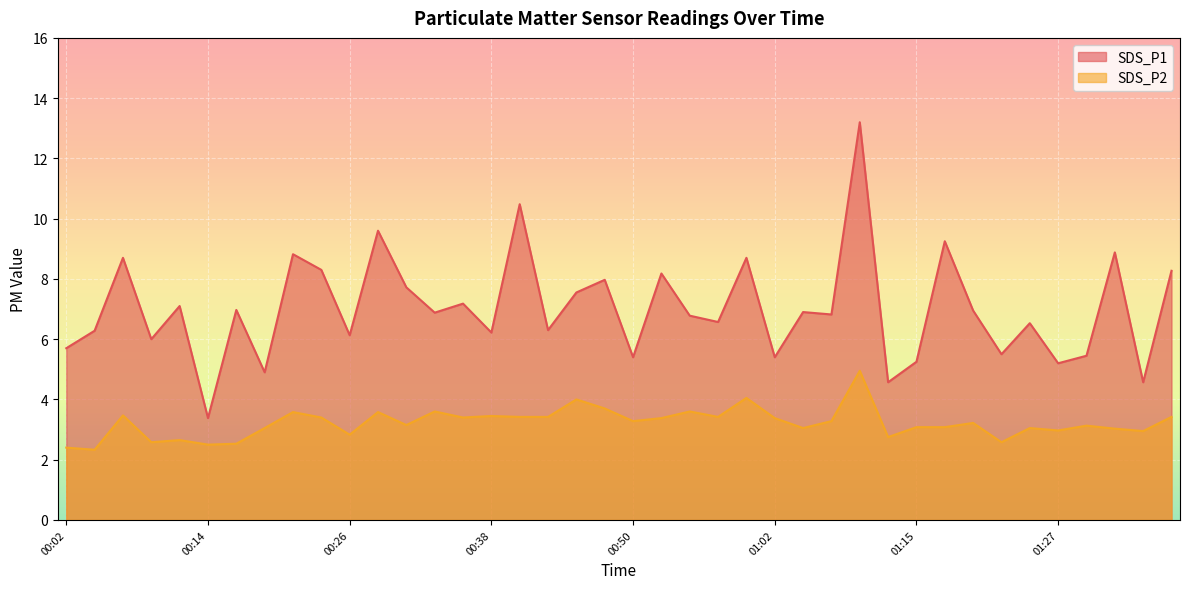

The value of SDS_P2 at 00:50 is 1.5. True or false?

False